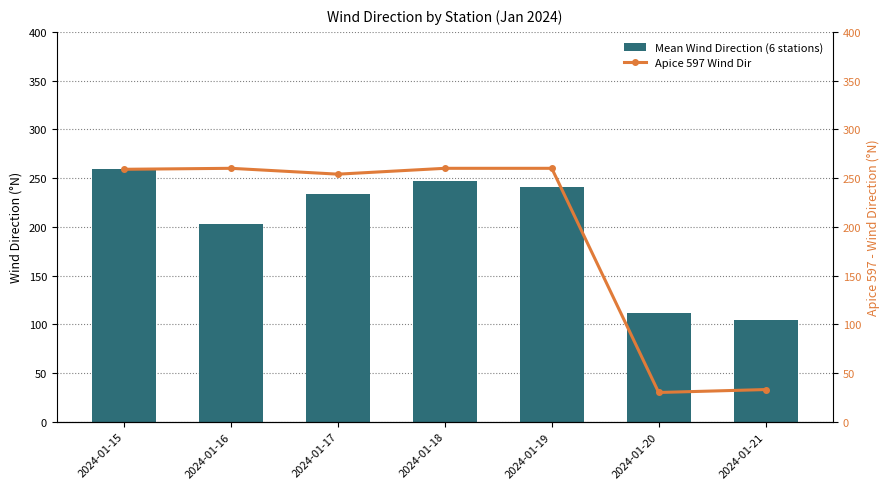

The Mean Wind Direction (6 stations) series shows 259.5 at 2024-01-15. True or false?

True